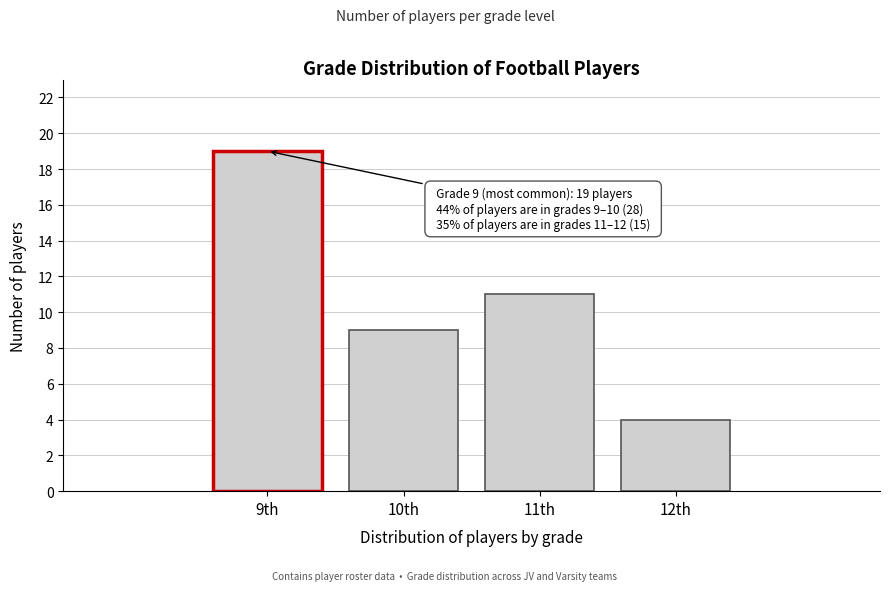

Reading right to left, extract all data points from this chart.

4	11	9	19